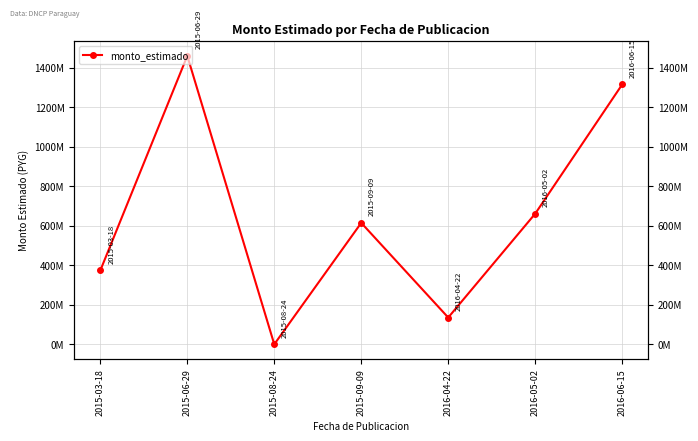

What is the minimum value shown in the chart?

930500